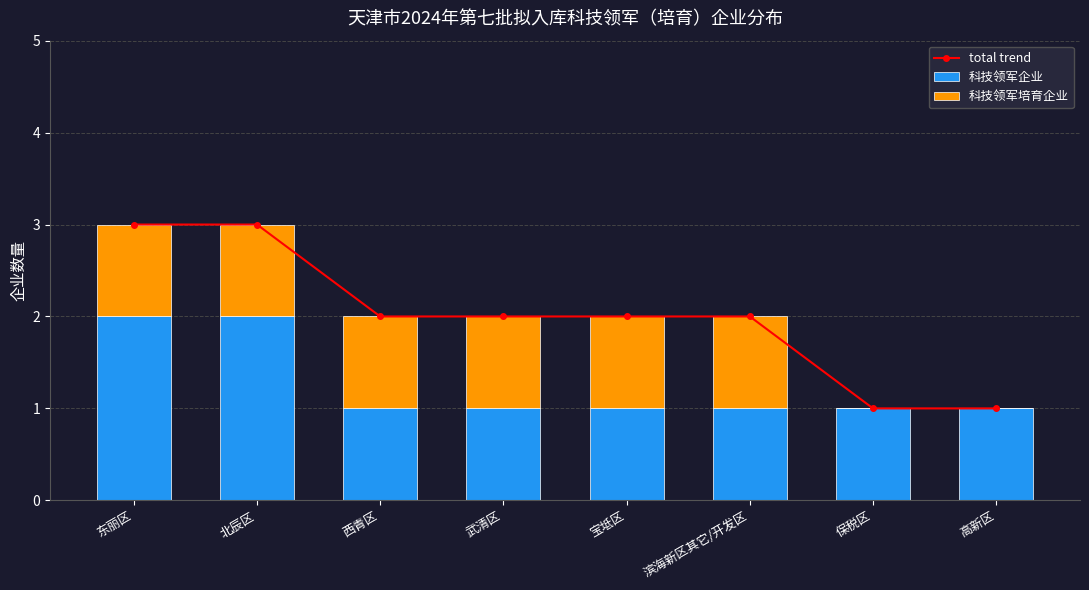

What is the label of the 5th bar from the right?

武清区